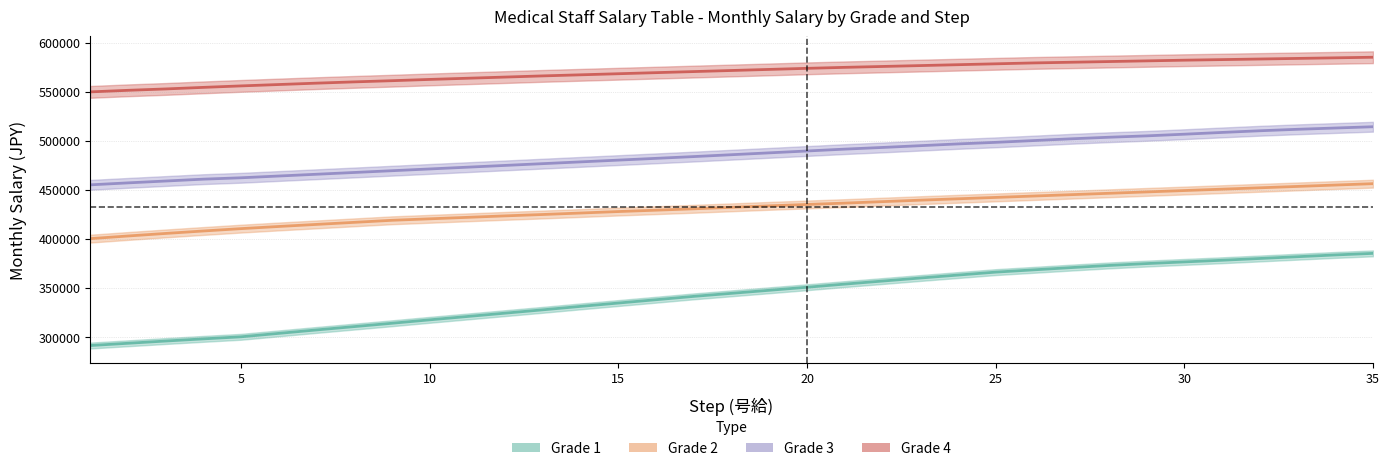

What is the value of the Grade 2 point at the 29th from the left?

447900